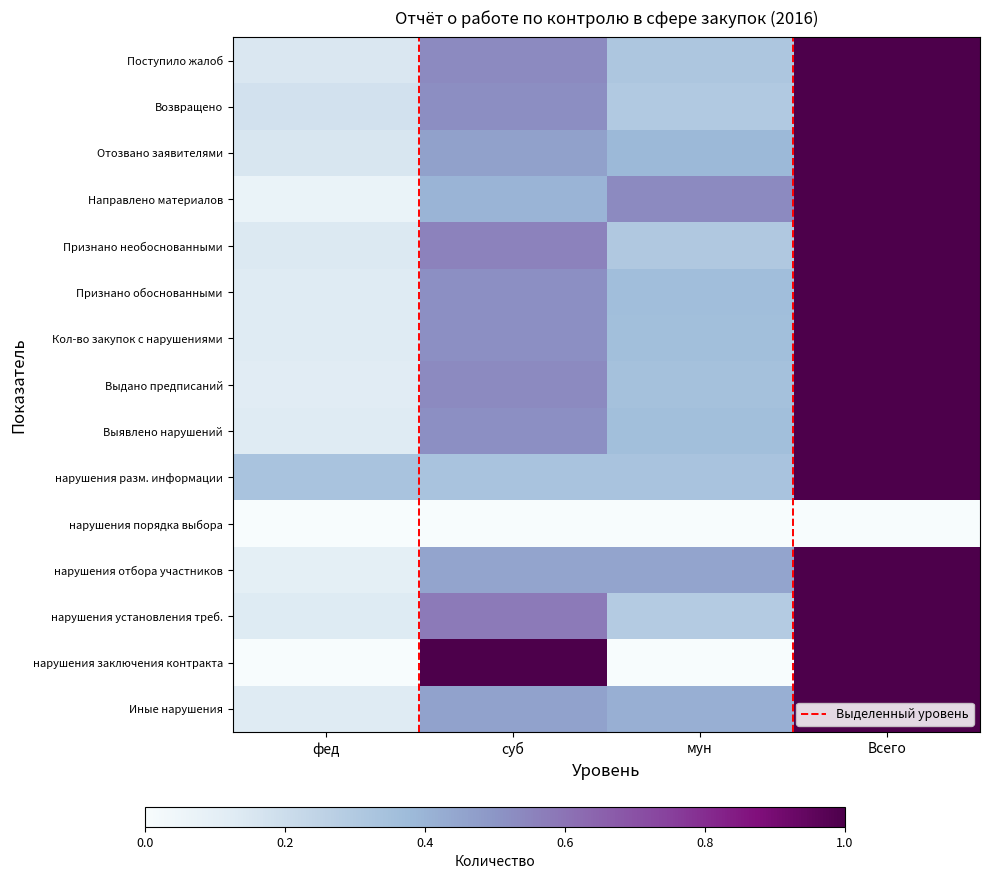

At which category is the sum across all series the highest?

Всего